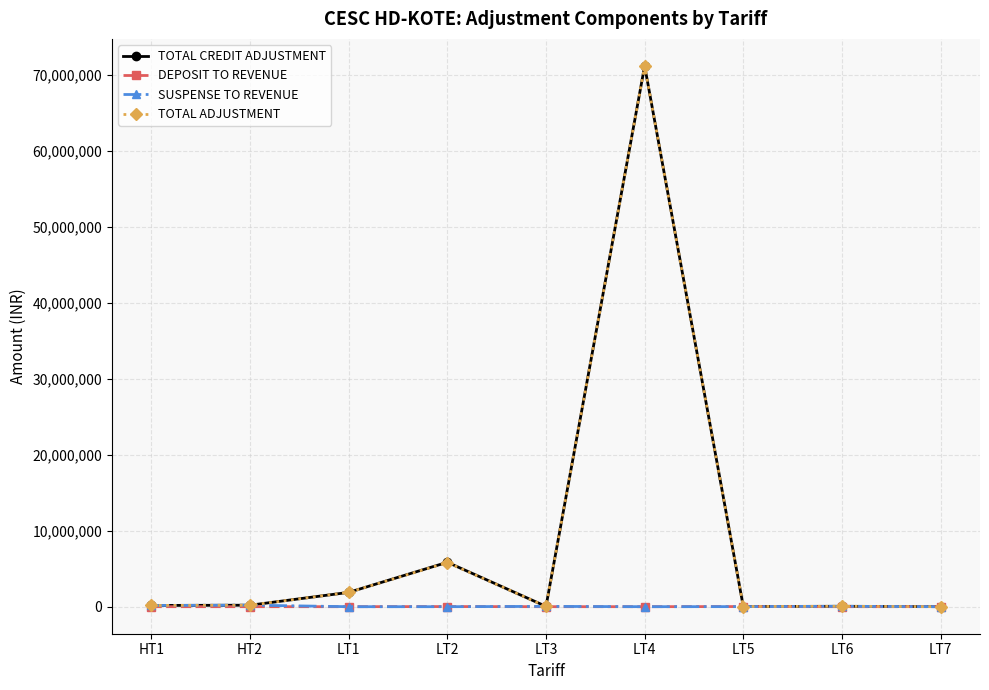

The value of TOTAL ADJUSTMENT at LT2 is 5813658.7. True or false?

True